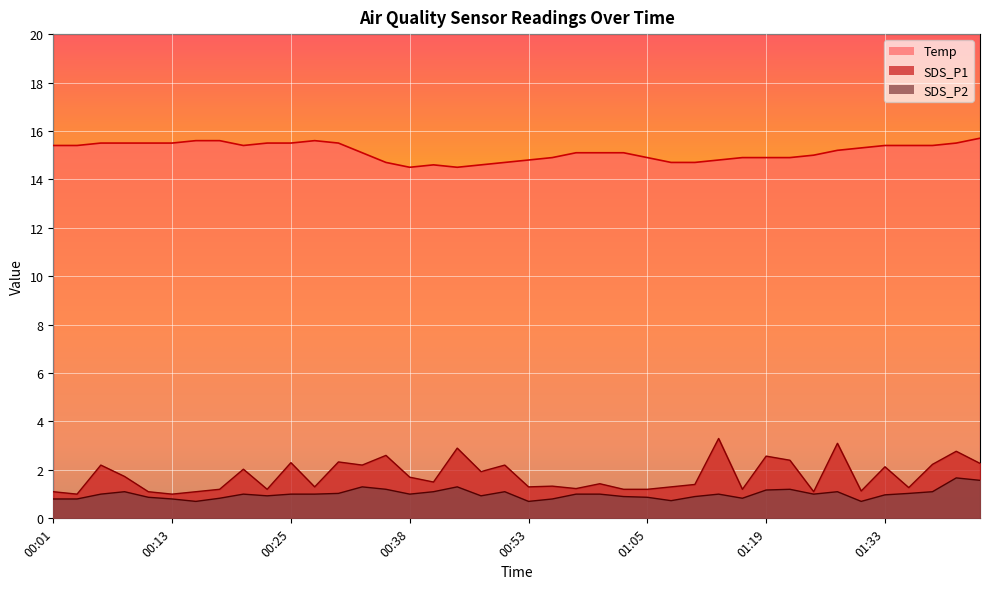

What is the label of the 27th point from the right?

00:33